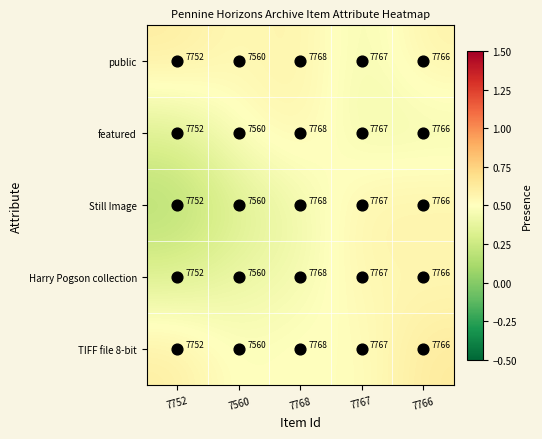

What is the sum of all featured values?

38613